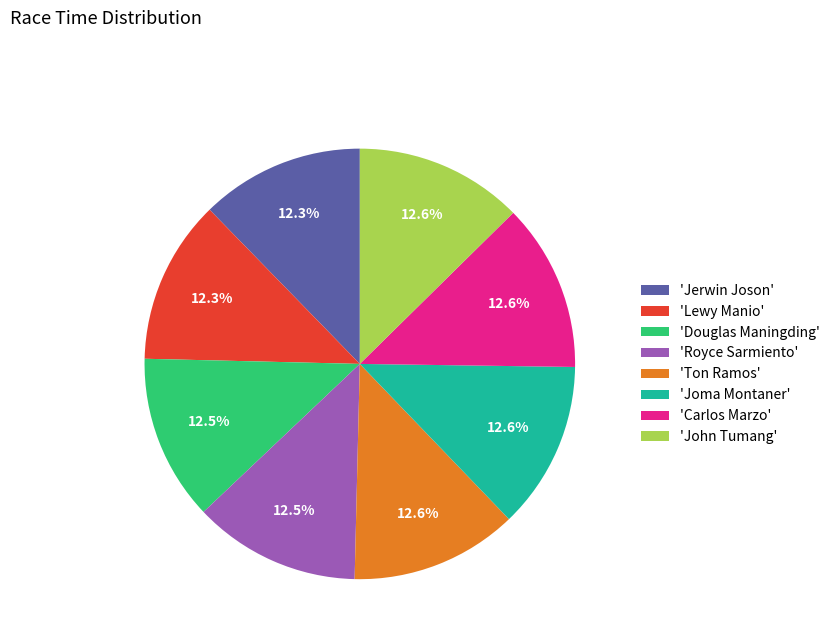

How many slices are in this pie chart?

8